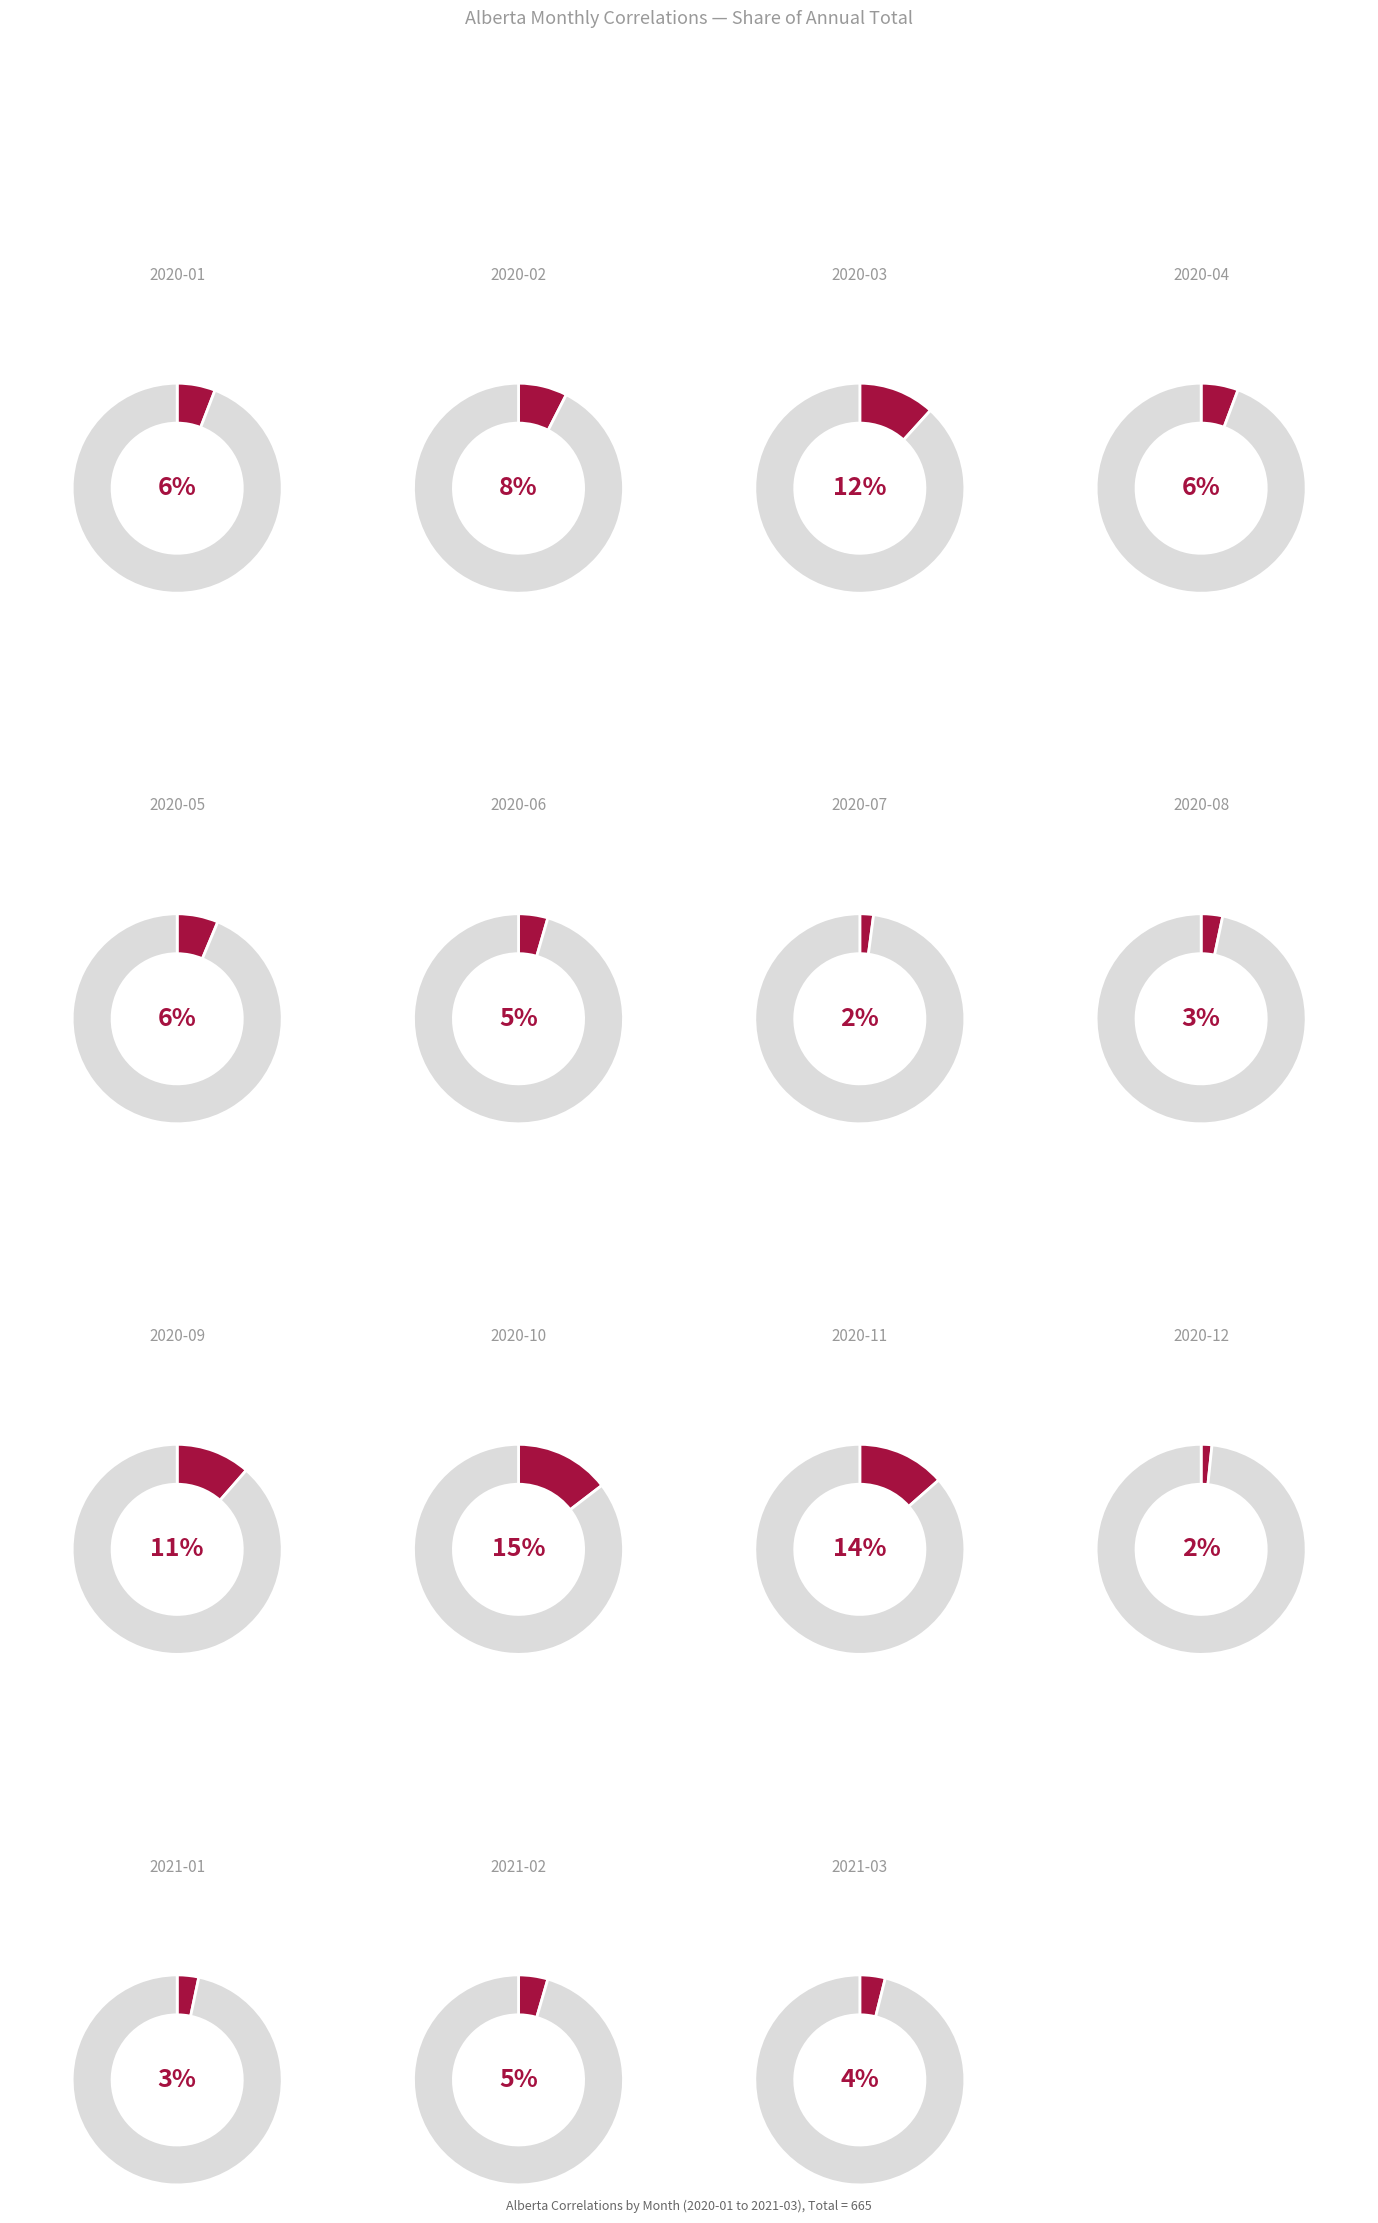

How many slices are in this pie chart?

15